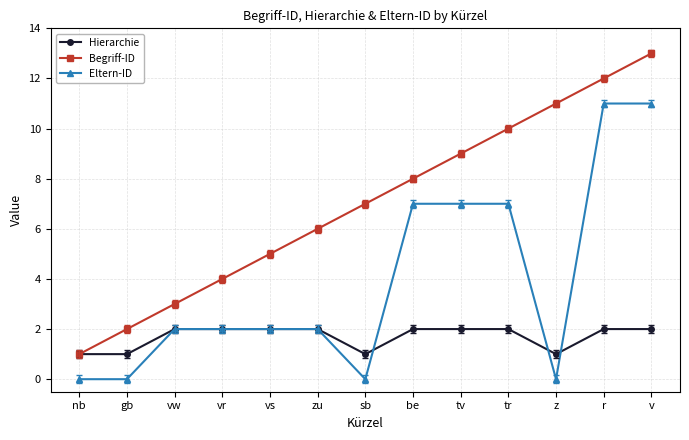

Rank the series by their average value, from lowest to highest.

Hierarchie, Eltern-ID, Begriff-ID